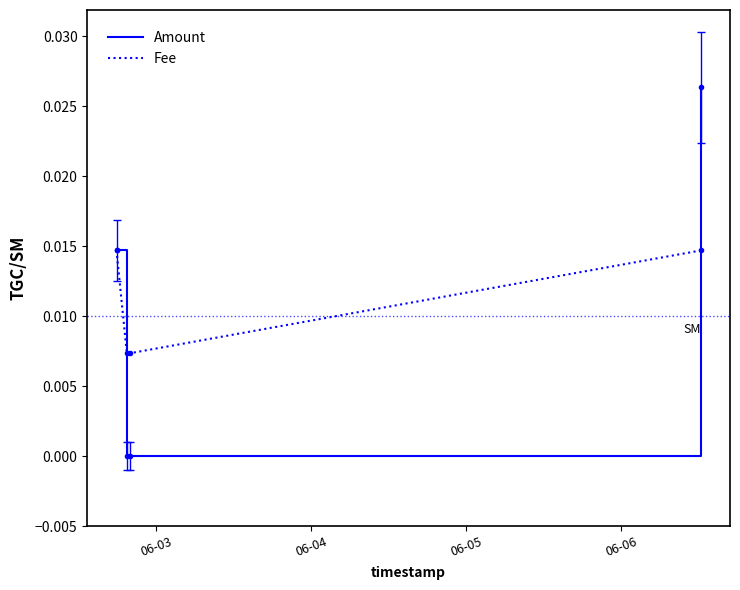

Rank the series by their maximum value, from highest to lowest.

Amount, Fee